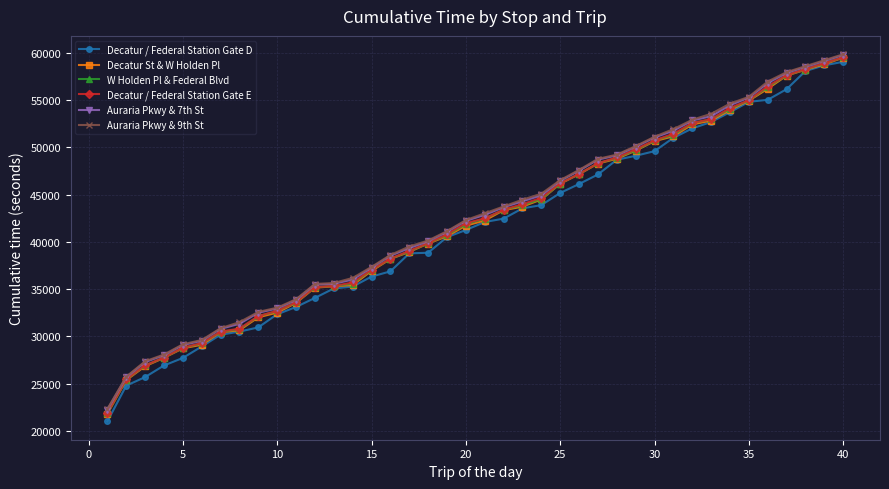

What is the lowest value of the Decatur / Federal Station Gate E series?

21909